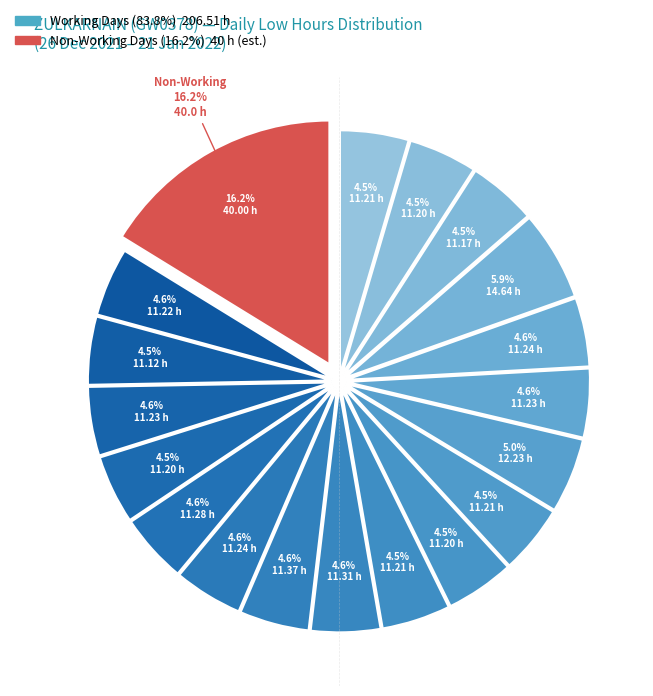

How much of the chart is everything except 5-Wed?

94.1%